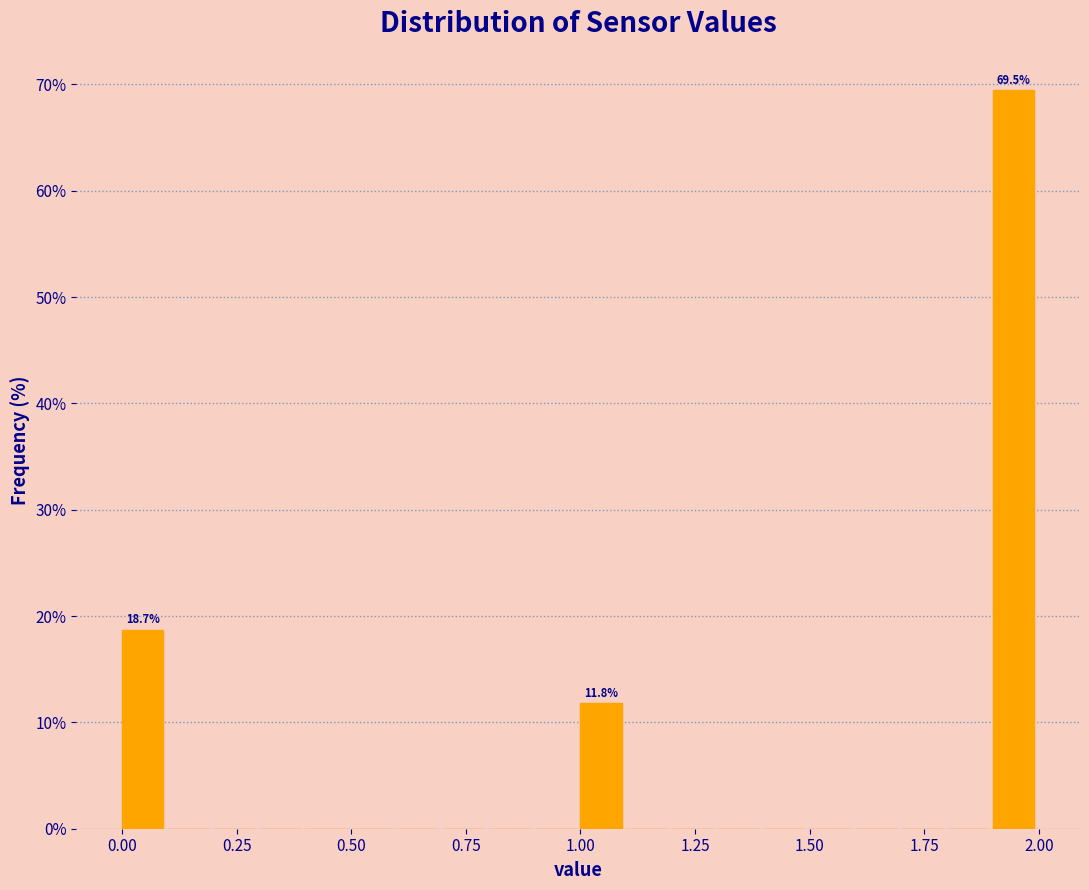

Read against the x-axis, roughly where is the centre of the tallest bar?

1.95